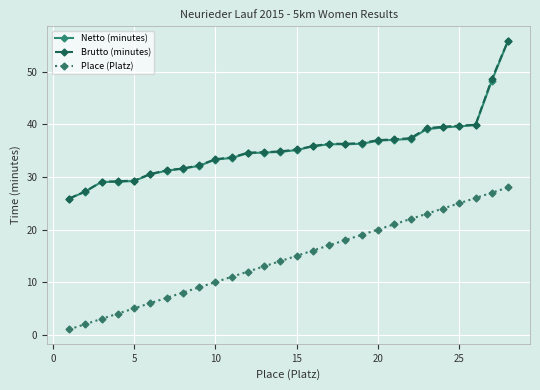

True or false: Brutto (minutes) and Place (Platz) cross at least once.

False